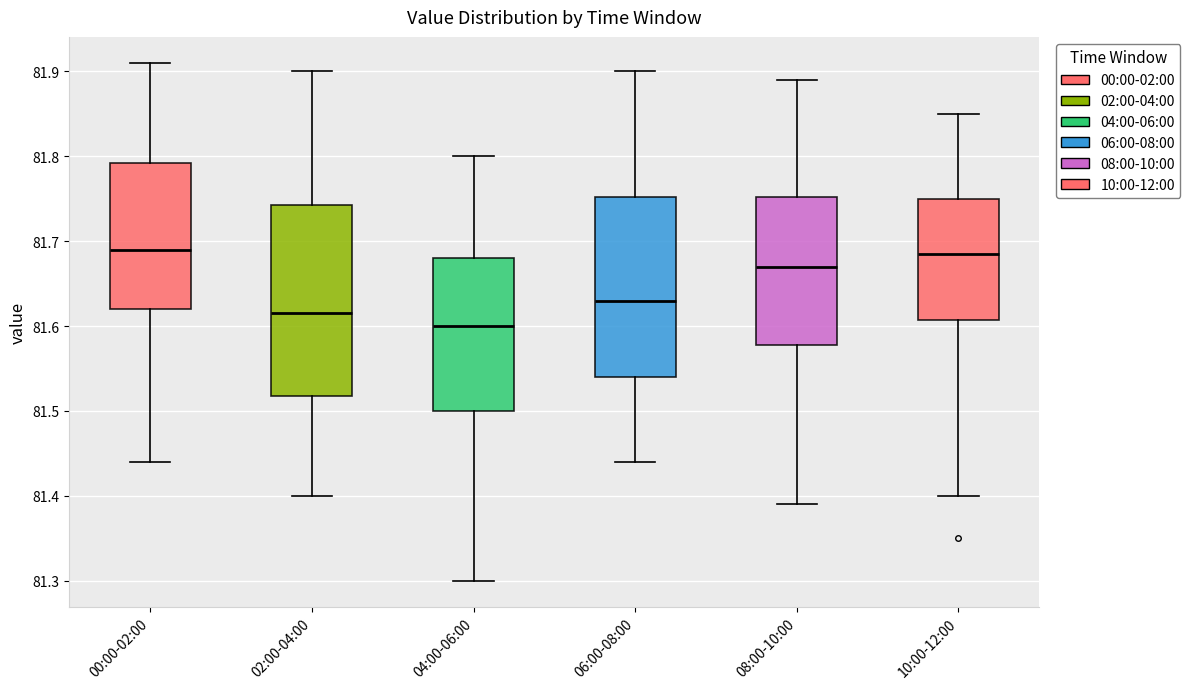

Comparing the boxes themselves (not the whiskers), which one is the tallest?

02:00-04:00